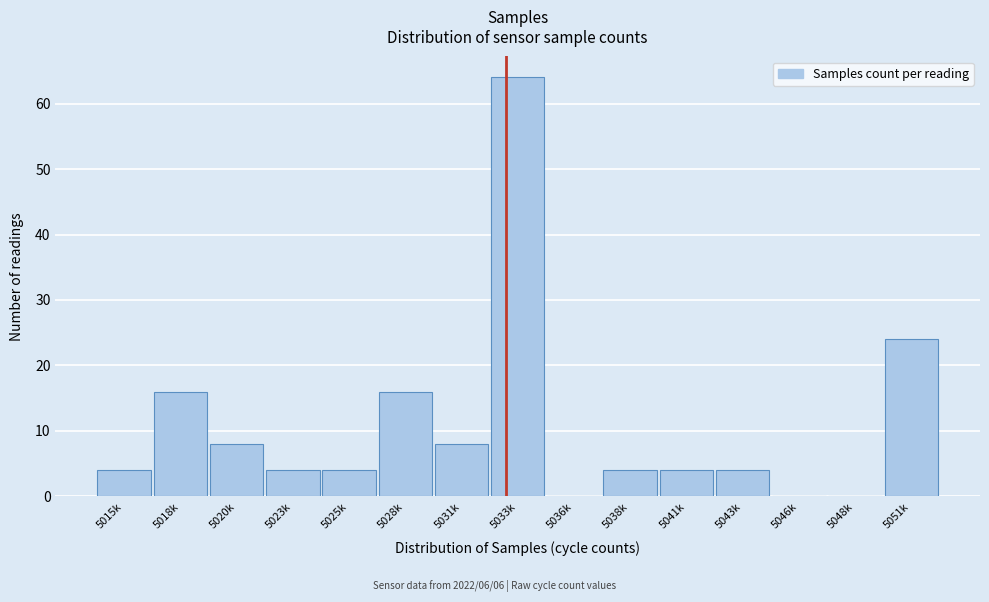

Reading right to left, what are all the values shown in this chart?

5051k=24	5048k=0	5046k=0	5043k=4	5041k=4	5038k=4	5036k=0	5033k=64	5031k=8	5028k=16	5025k=4	5023k=4	5020k=8	5018k=16	5015k=4